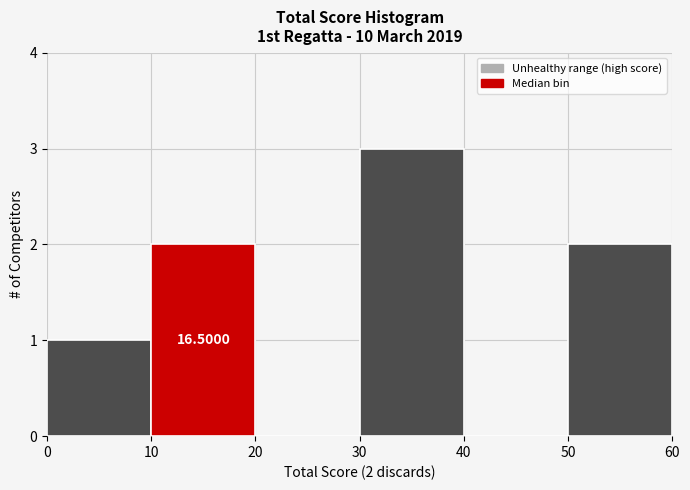

Over which range of the x-axis is the bar tallest?

30 to 40